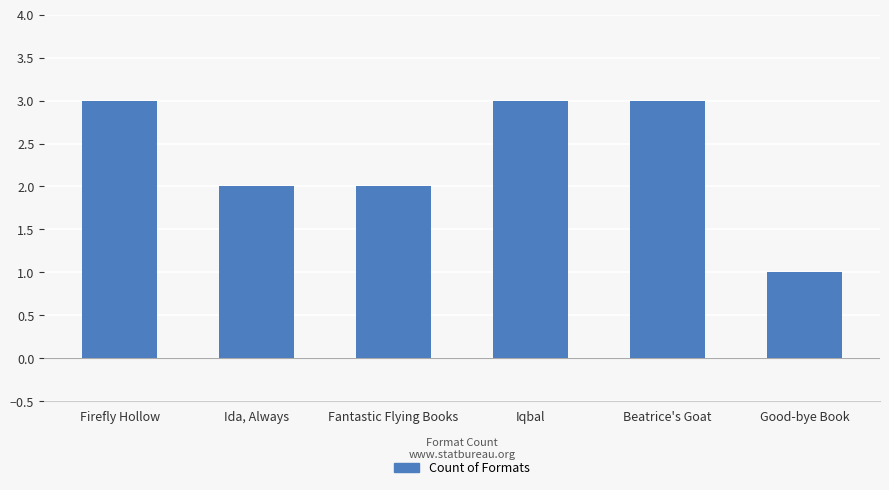

How many bars are there in total?

6